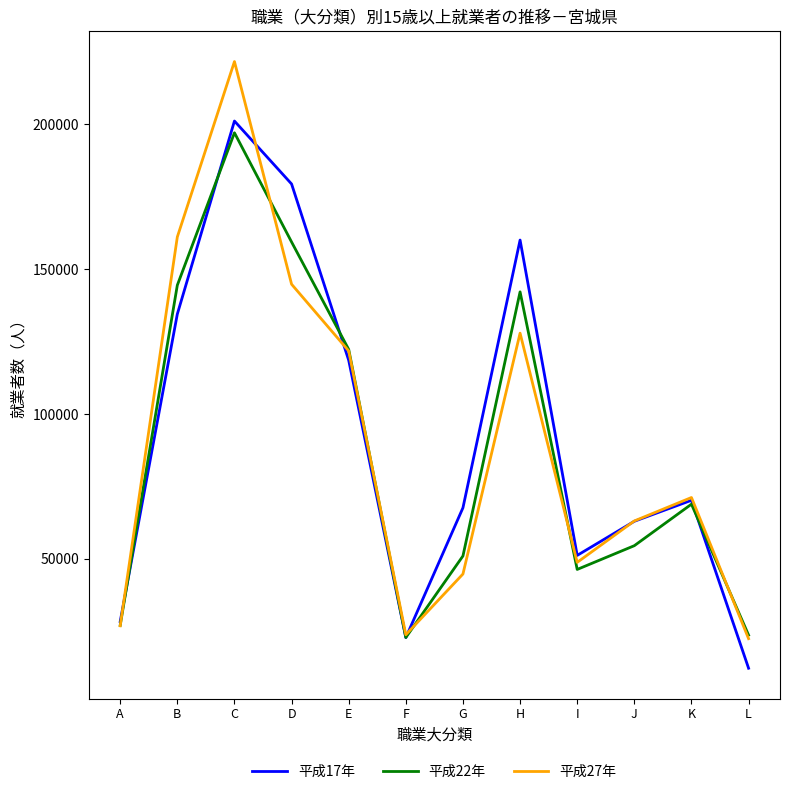

Which series changed the most between G and H?

平成17年